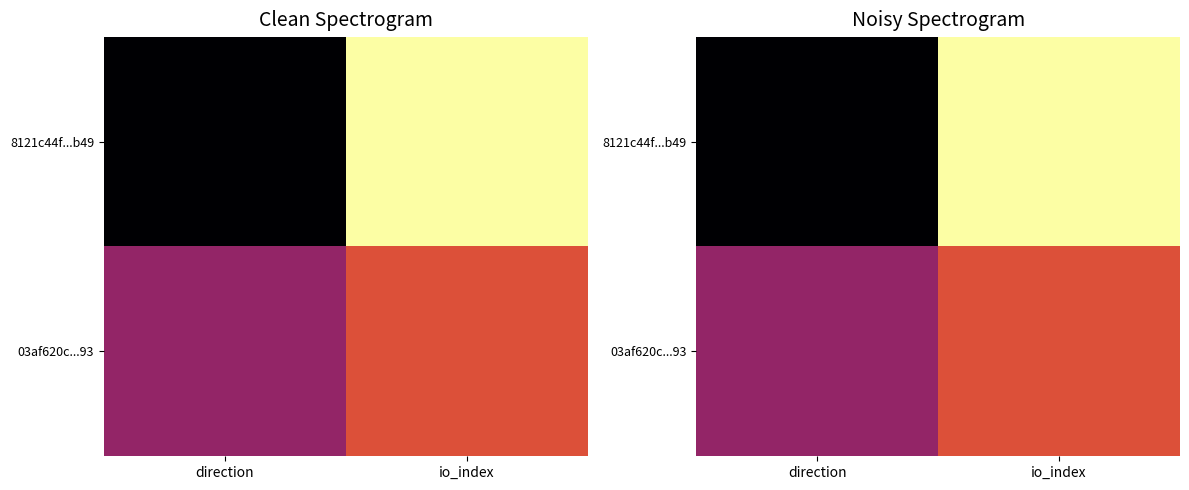

Is it true that 8121c44f...b49 equals 3 at io_index?

False